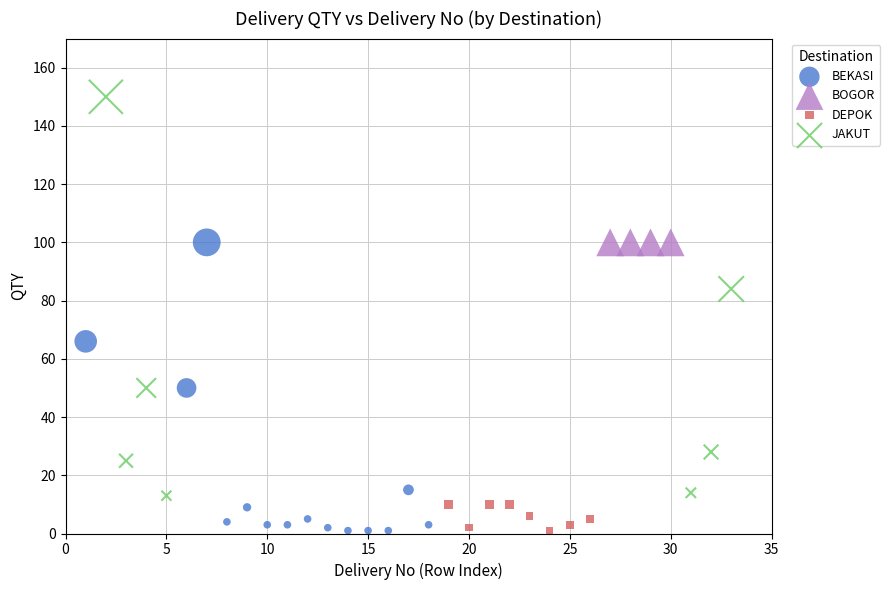

Which series reaches the maximum Y coordinate?

JAKUT